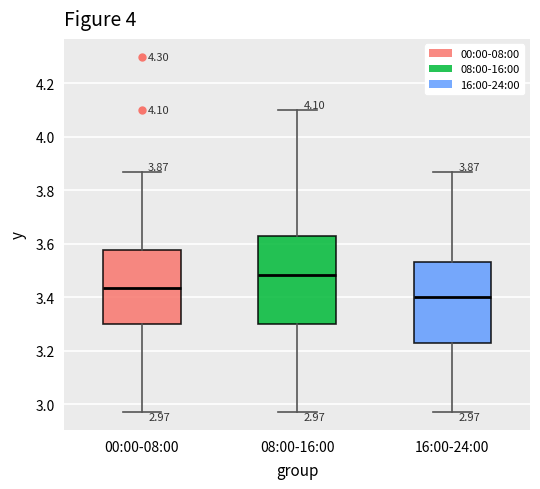

Which box has the lowest median line?

16:00-24:00